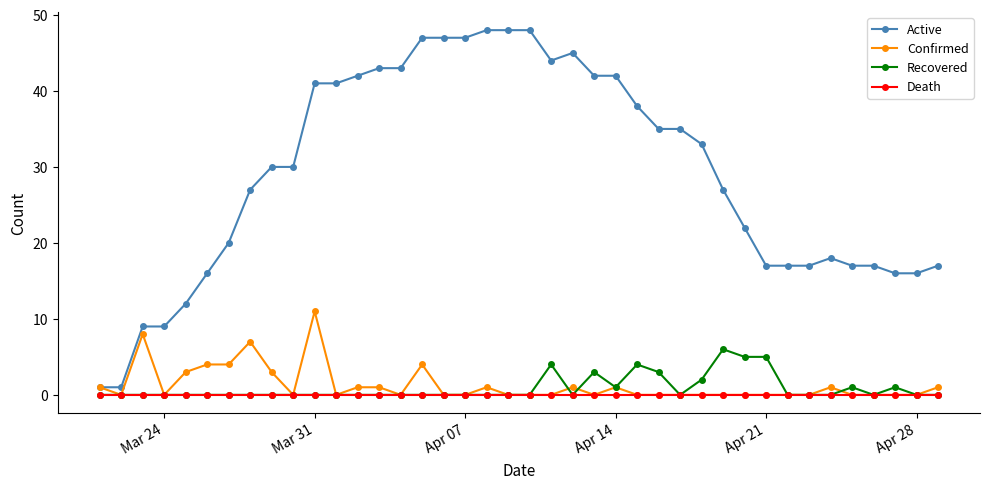

Which series has the largest total across all categories?

Active